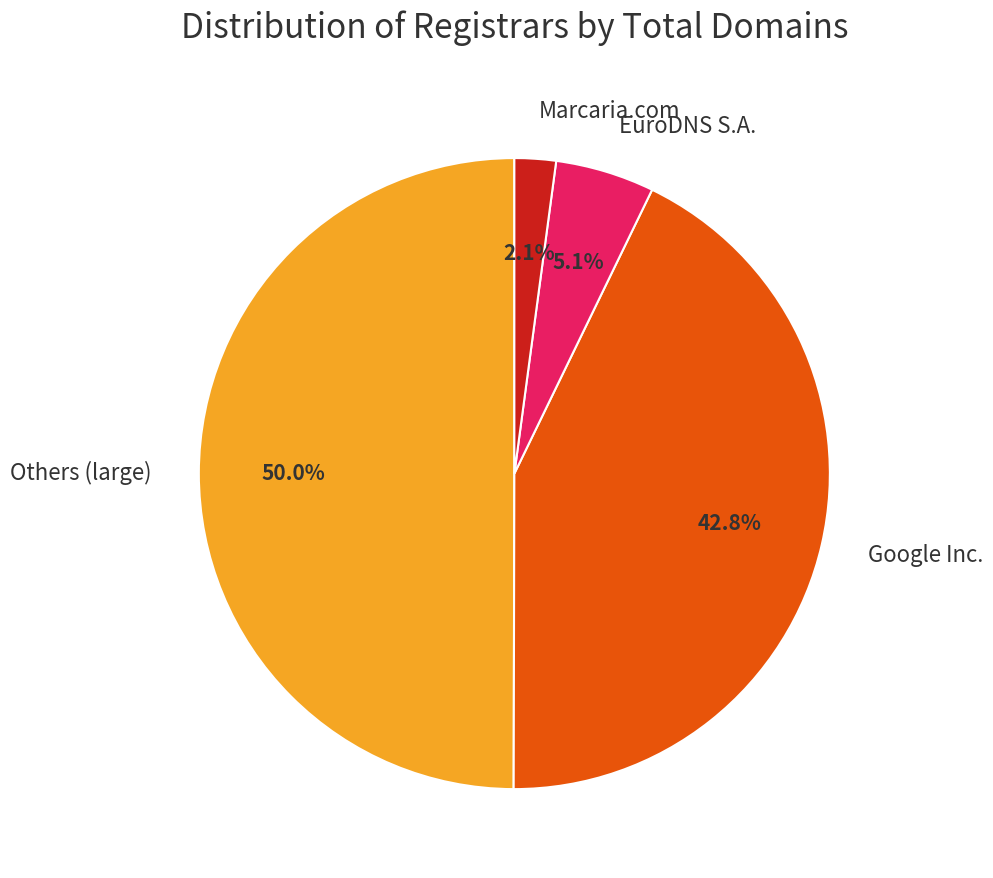

What is the largest slice in the pie chart?

Others (large)